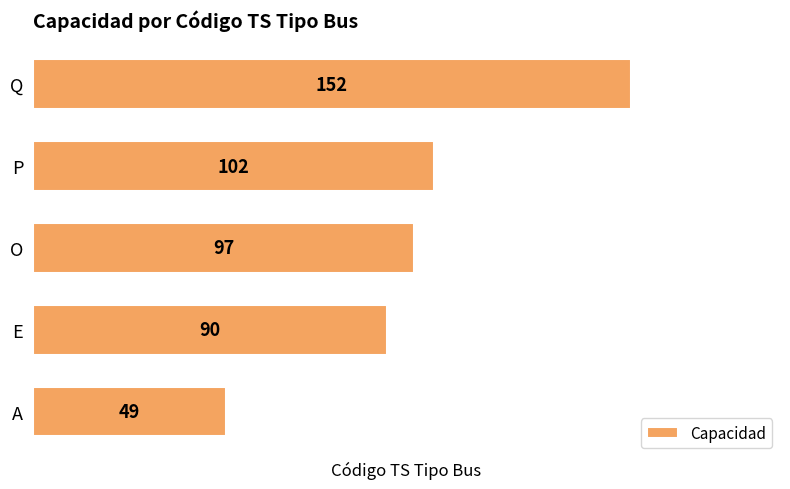

Which label corresponds to the largest value in the chart?

Q